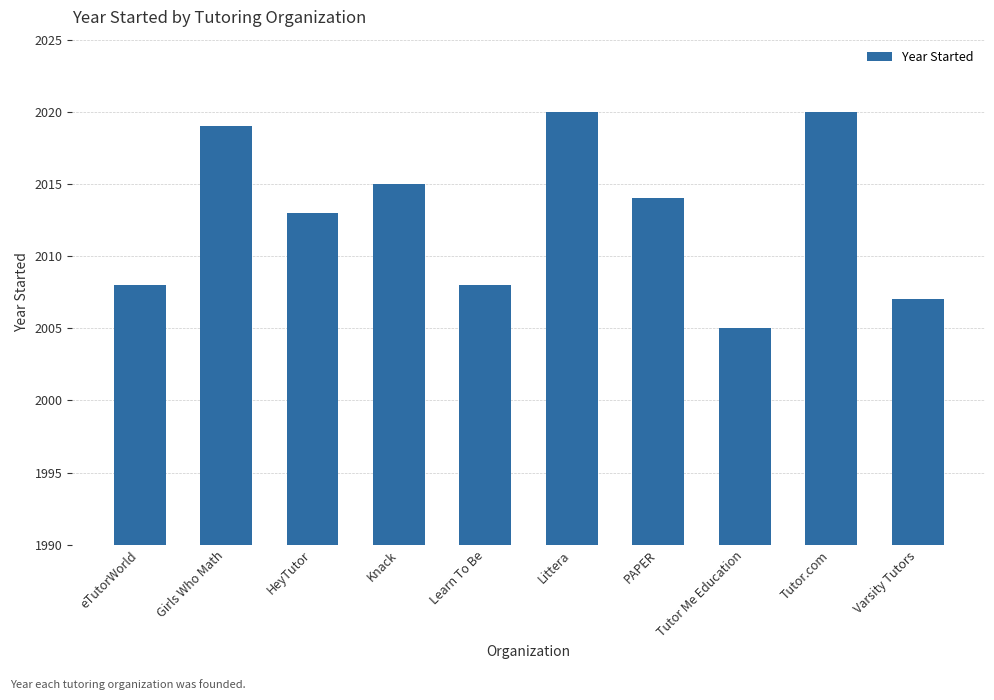

Are the bars grouped side by side (vs. stacked)?

No